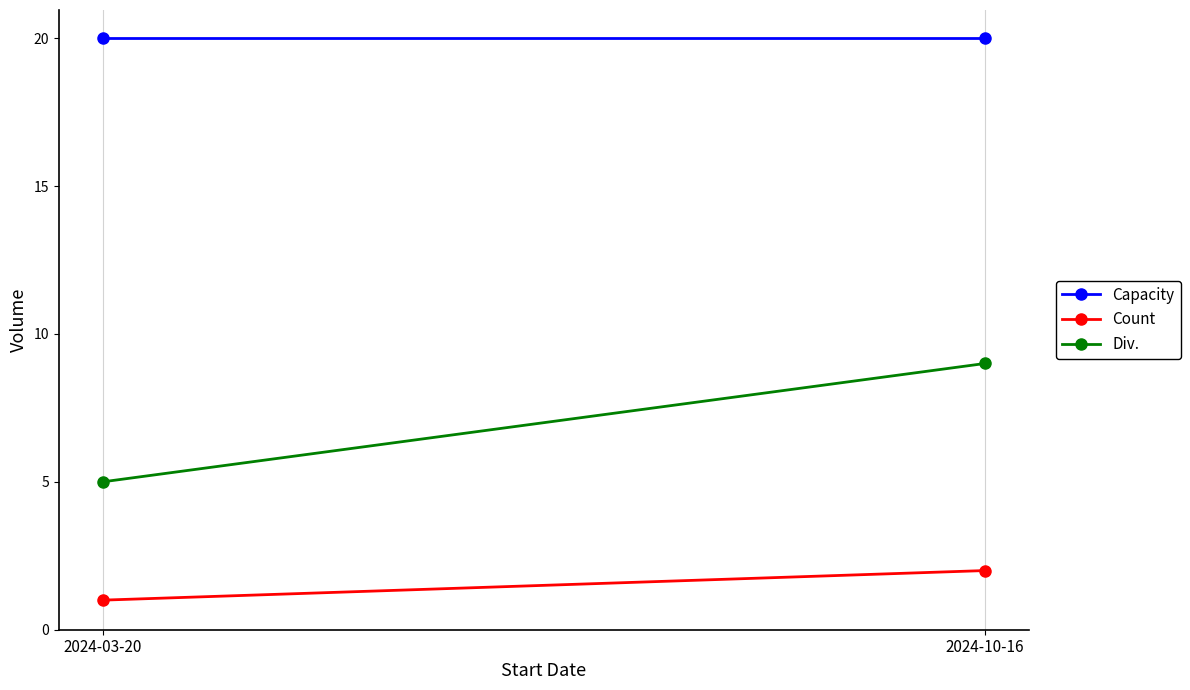

Reading right to left, extract all data points from this chart.

Capacity: 20	20
Count: 2	1
Div.: 9	5